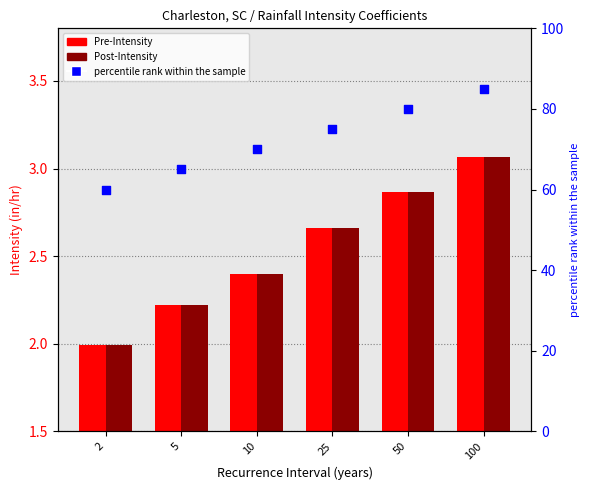

Which series reaches the minimum Y coordinate?

Pre-Intensity